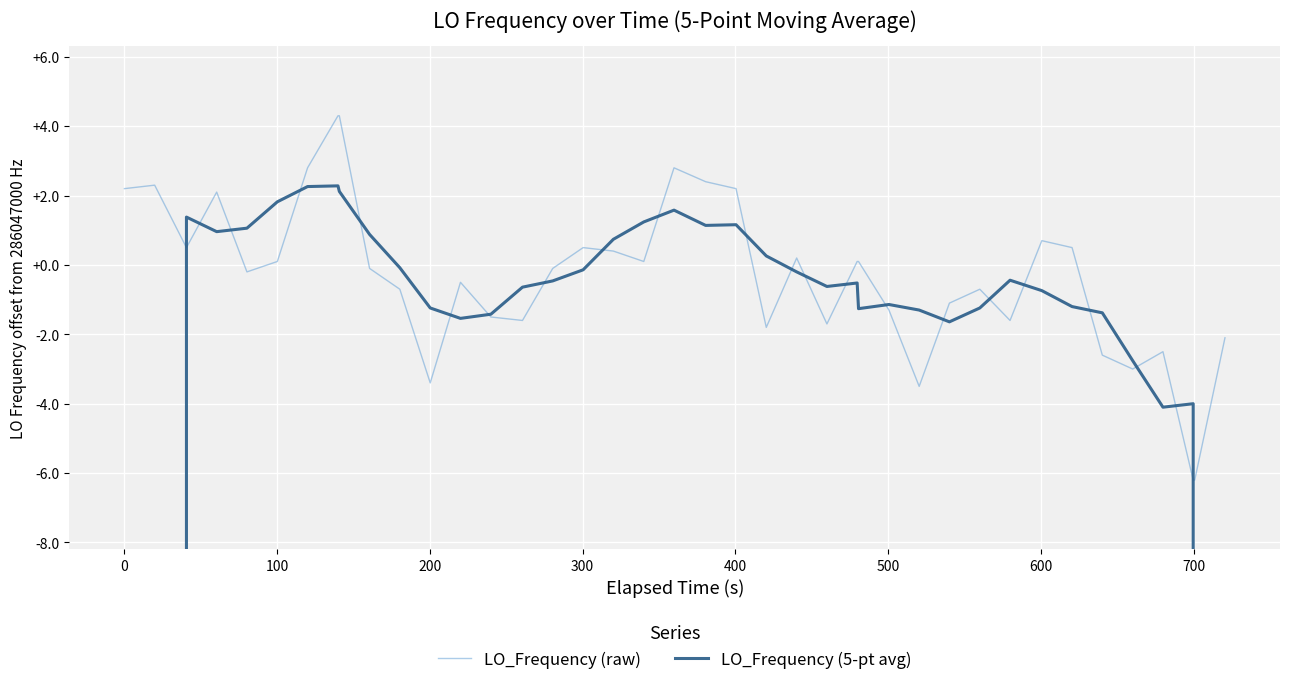

What is the greatest value displayed?

286047004.3